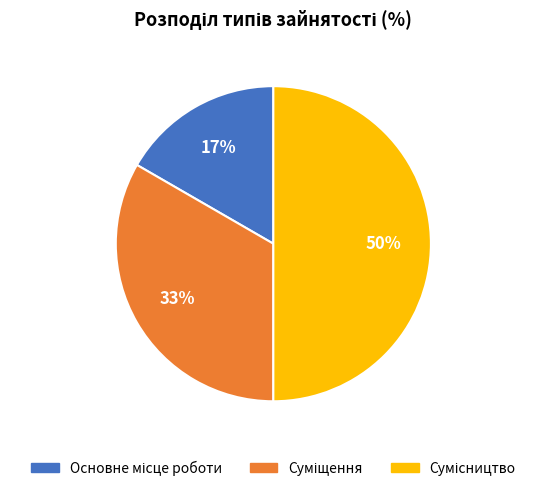

To the nearest percent, what is the average slice percentage?

33%